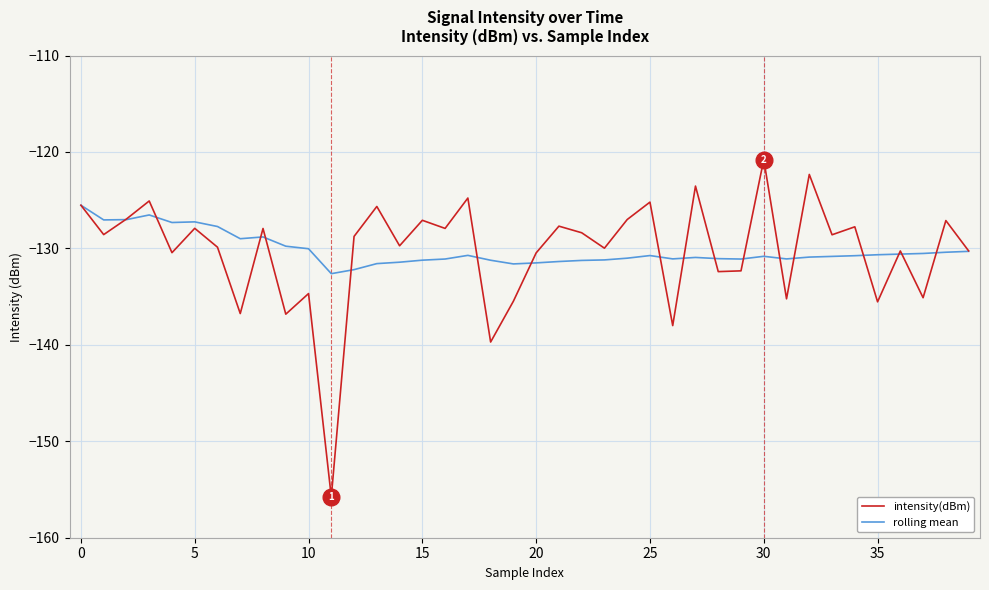

What is the lowest value of the rolling mean series?

-132.6